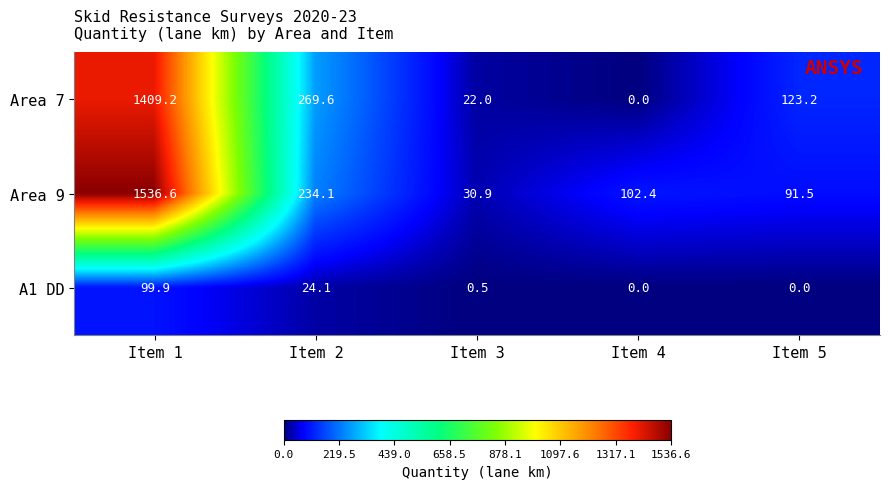

What is the difference between the Area 9 values at Item 2 and Item 4?

131.7